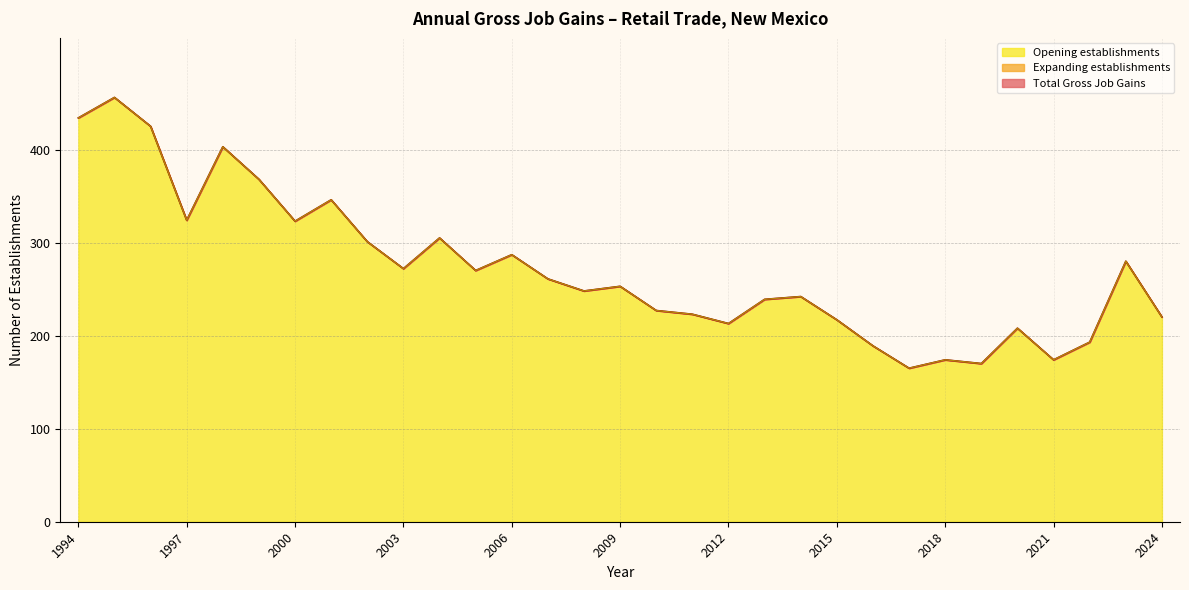

True or false: Opening establishments has a value of 389 at 2015.

False